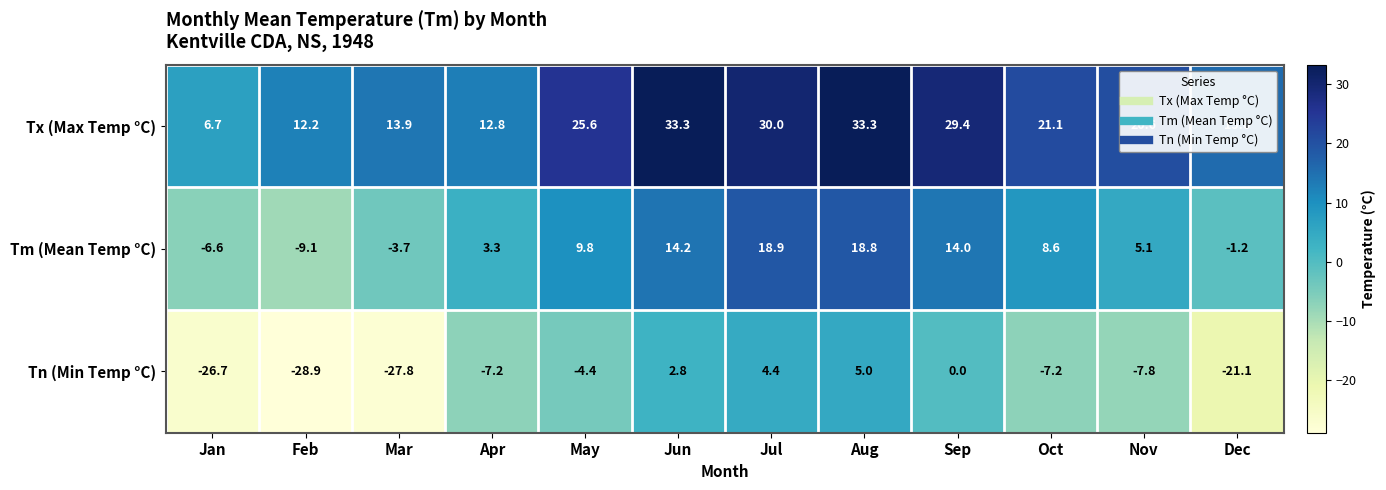

What is the lowest value of the Tm (Mean Temp °C) series?

-9.1